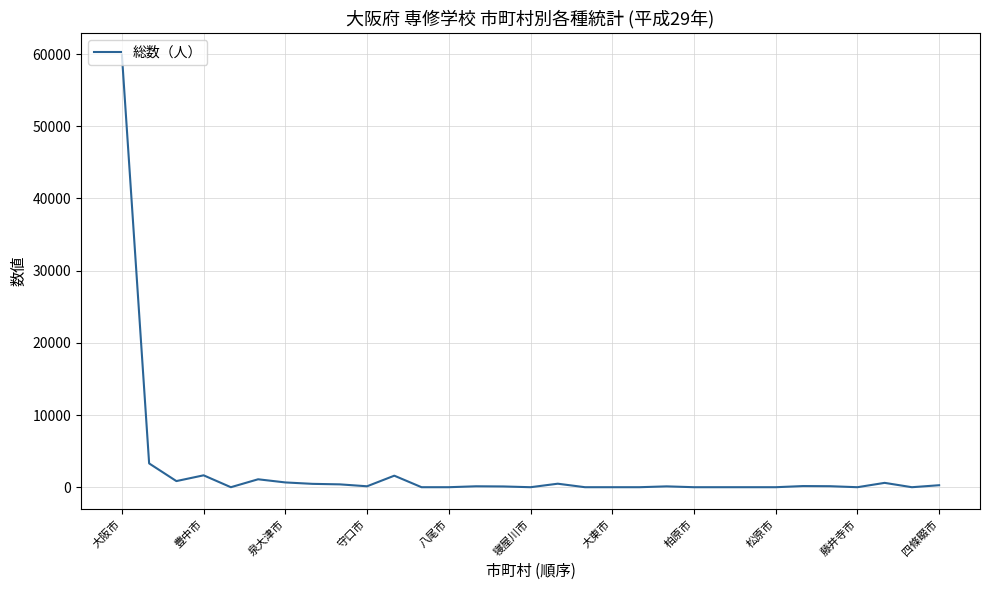

What is the difference between the maximum and minimum values?

59898